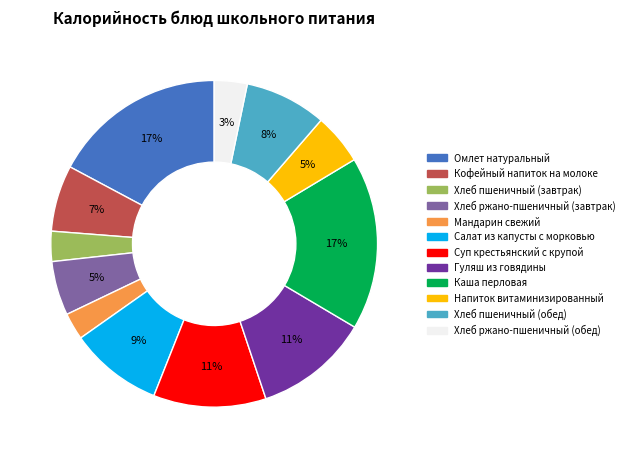

Does Хлеб пшеничный (завтрак) represent more than half of the total?

No